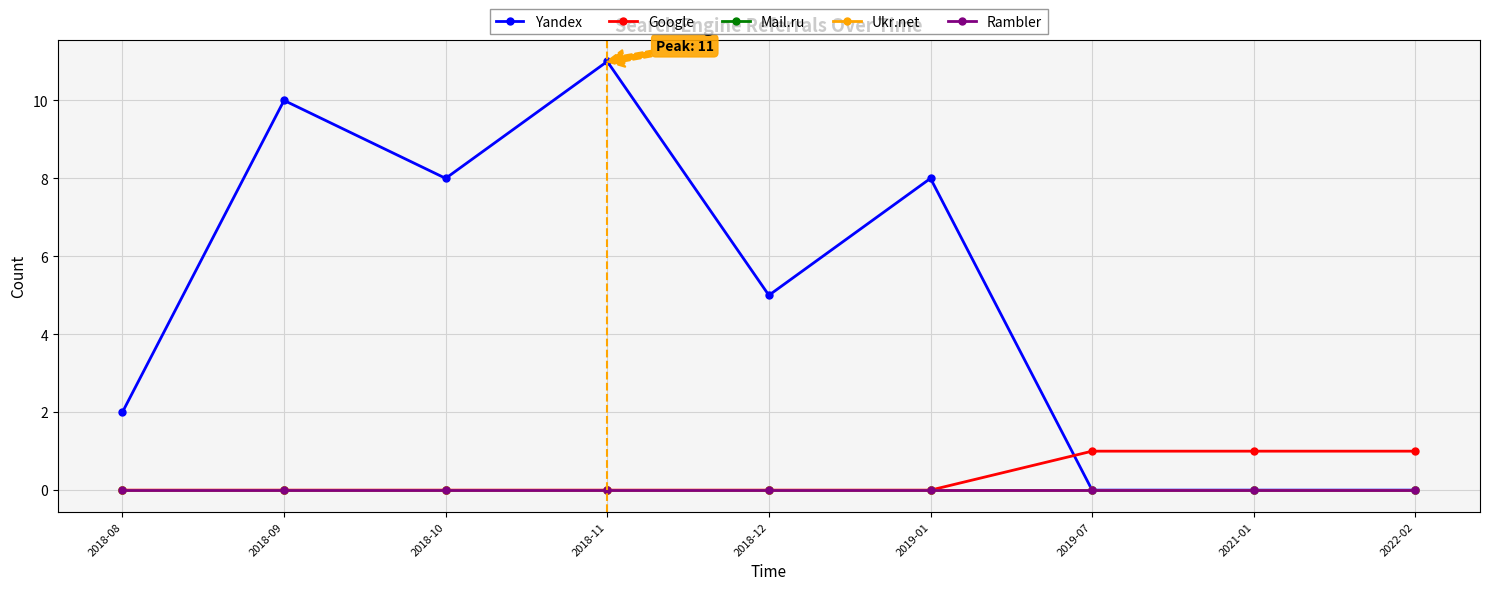

Is this an area chart (filled region under the line)?

No